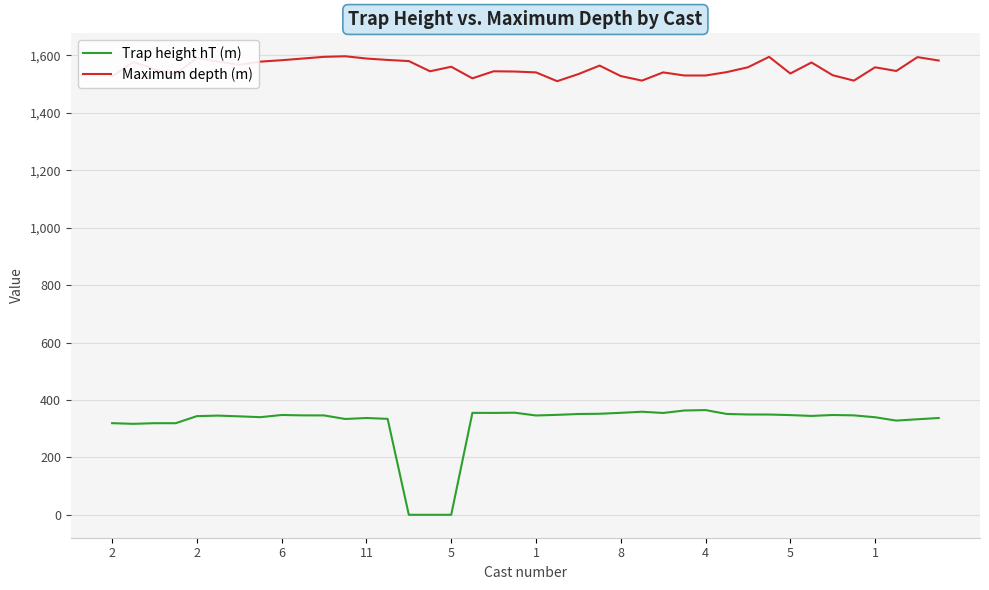

Which series has the largest range (max minus min)?

Trap height hT (m)